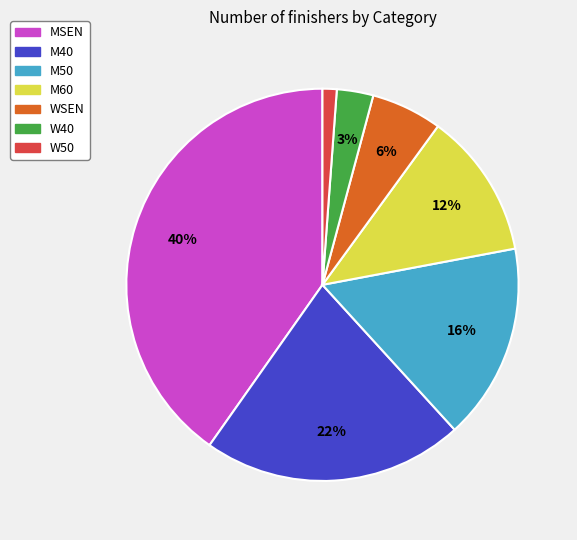

What is the smallest slice in the pie chart?

W50